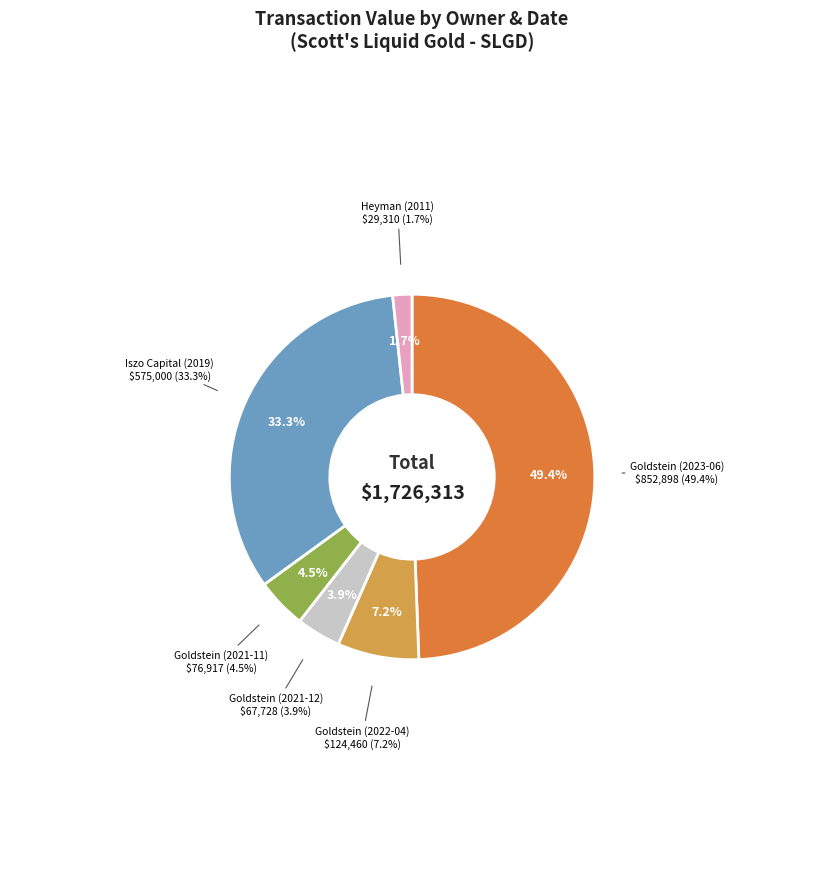

Which slice is the smallest?

Heyman (2011)